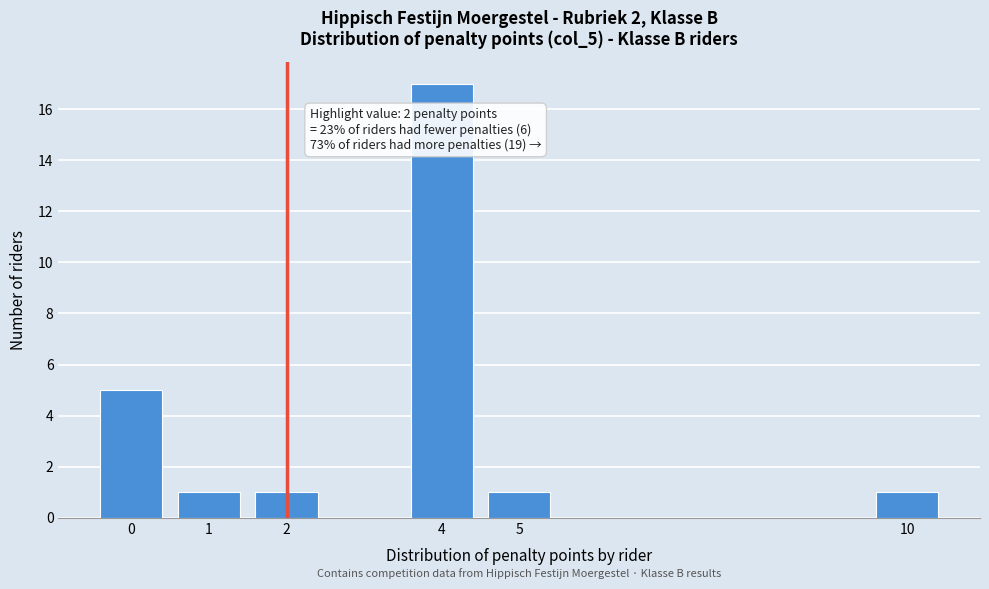

Reading right to left, list all the values displayed in this chart.

10=1	5=1	4=17	2=1	1=1	0=5